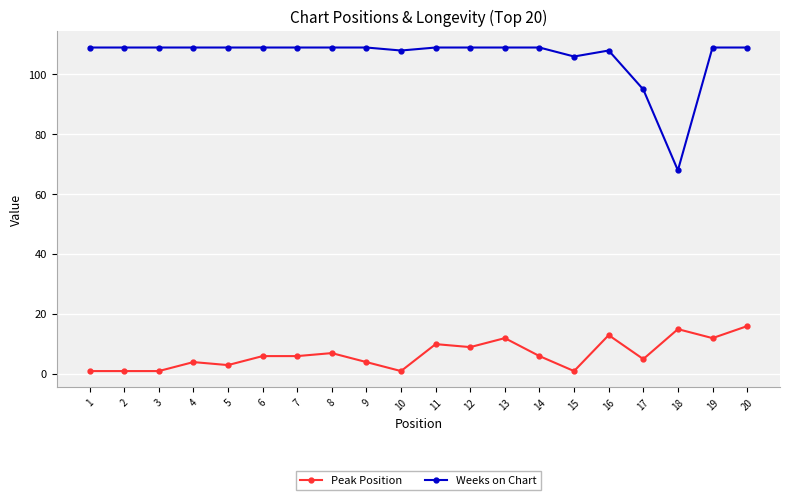

Rank the series by their average value, from highest to lowest.

Weeks on Chart, Peak Position